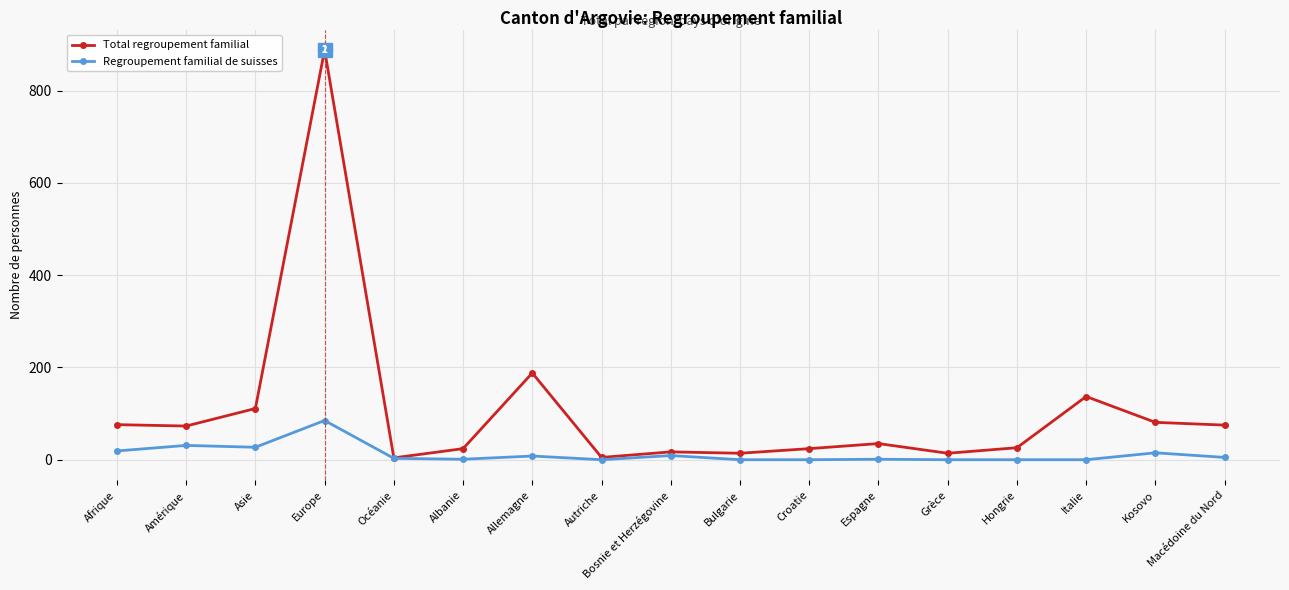

Which series has the widest spread of values?

Total regroupement familial